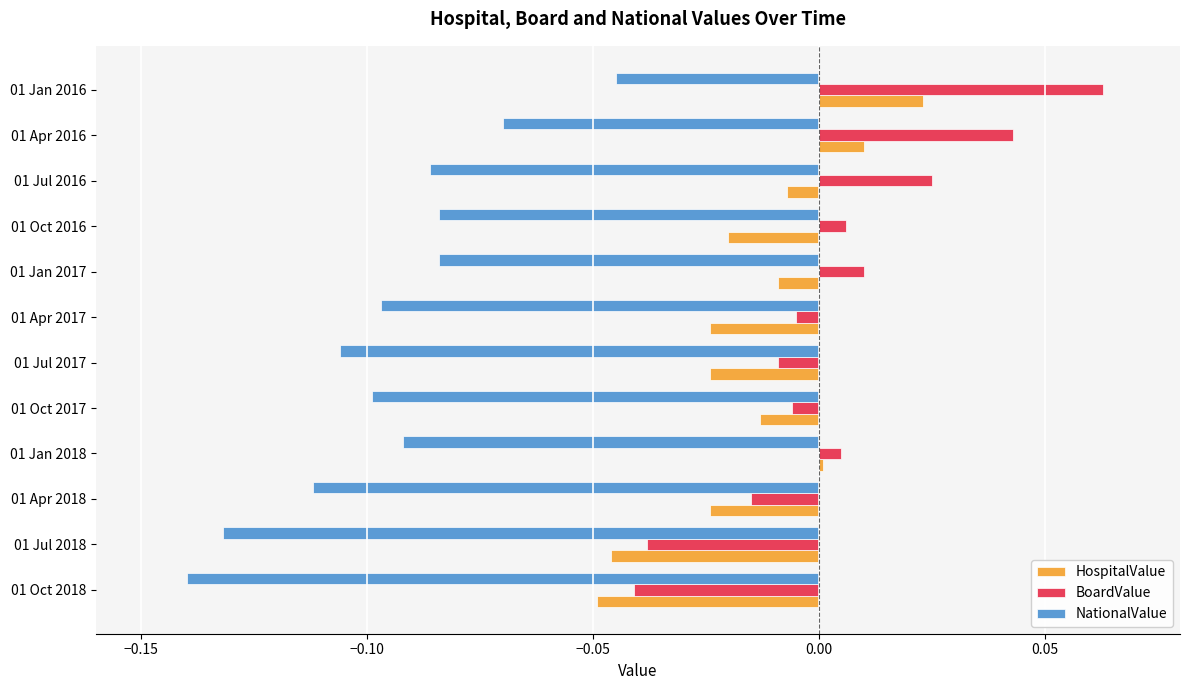

How many categories are shown in the chart?

12